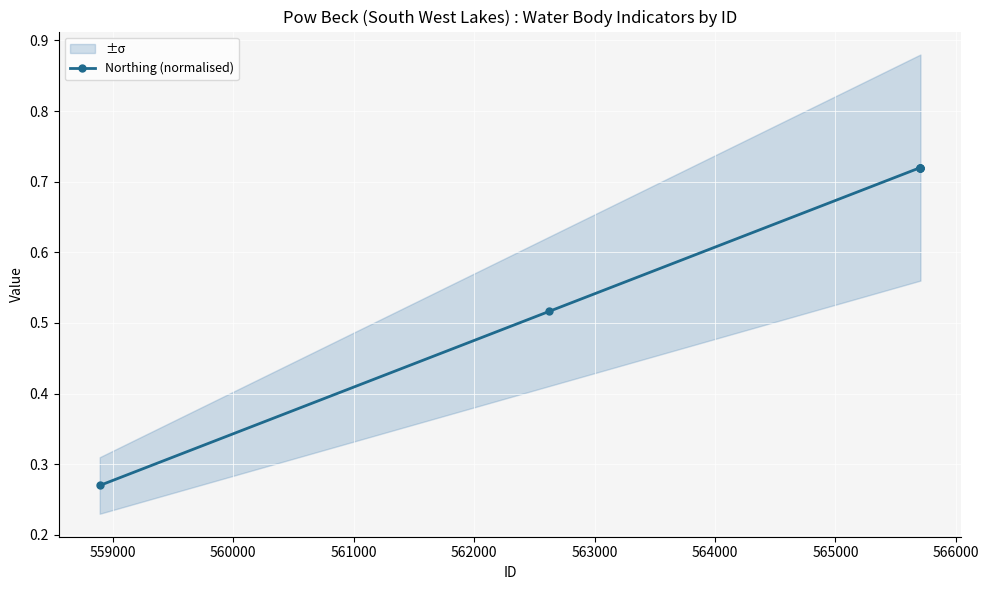

True or false: Northing (normalised) has more than 2 points higher than both neighbors.

False